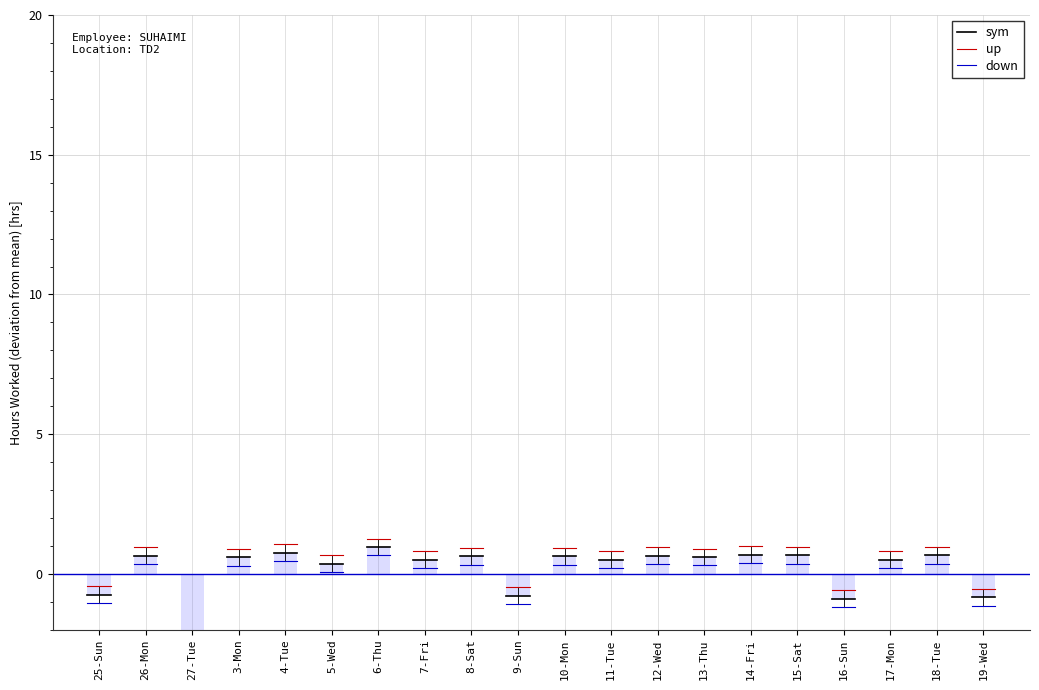

What position from the left is 25-Sun?

1